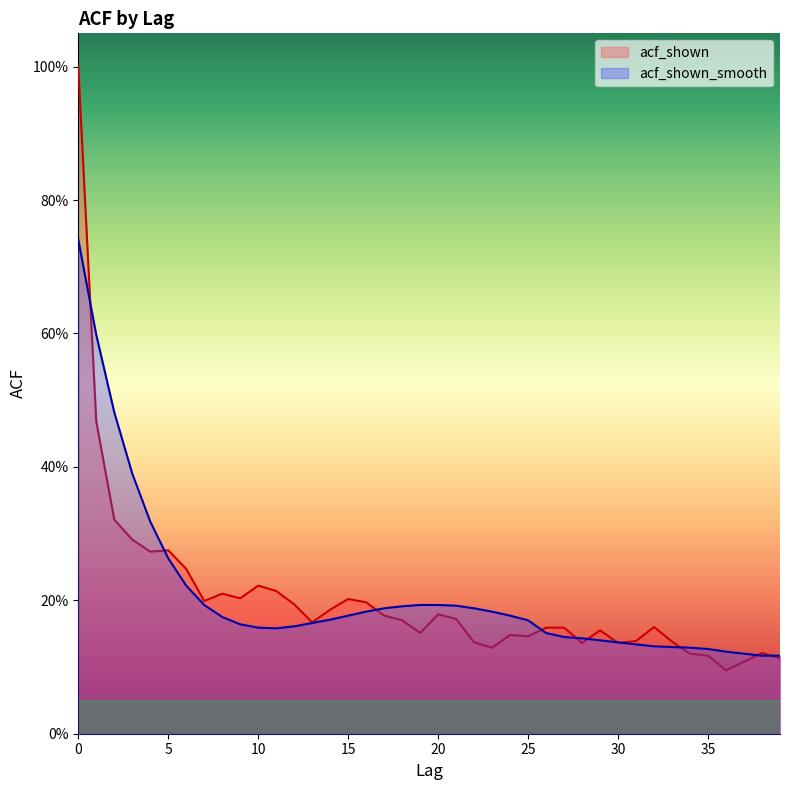

At 23, list the series in order from largest to smallest.

acf_shown_smooth, acf_shown